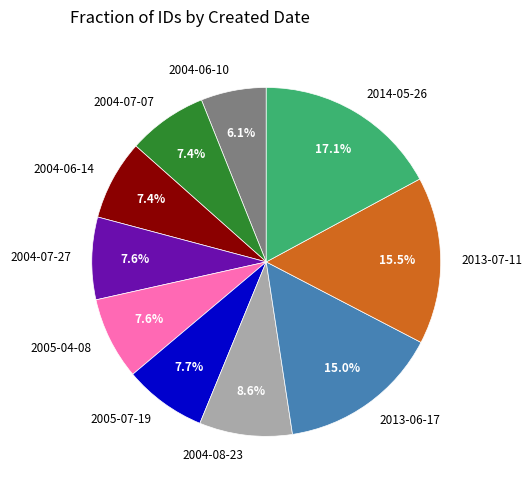

To the nearest percent, what is the difference between the 2004-06-14 and 2013-06-17 slice percentages?

8%